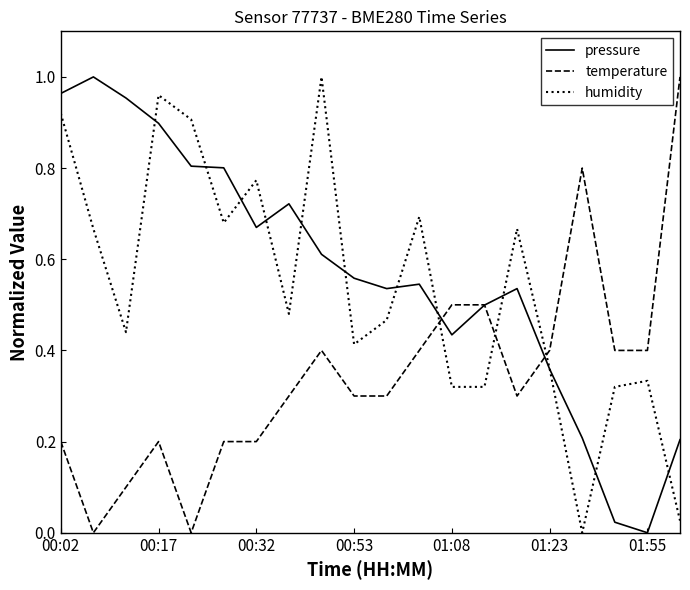

True or false: humidity and temperature intersect in this chart.

True